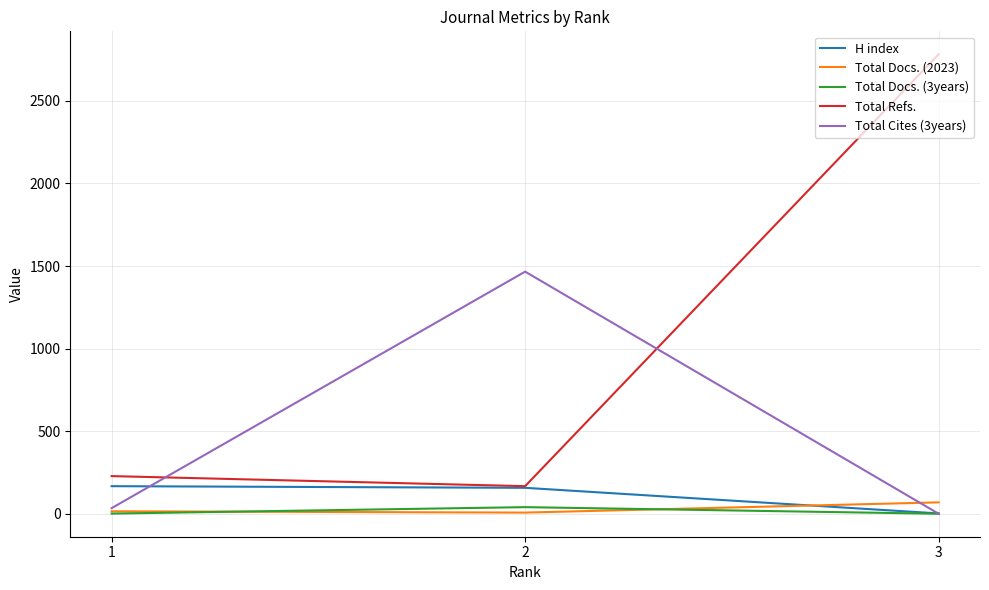

How many series are shown in this chart?

5